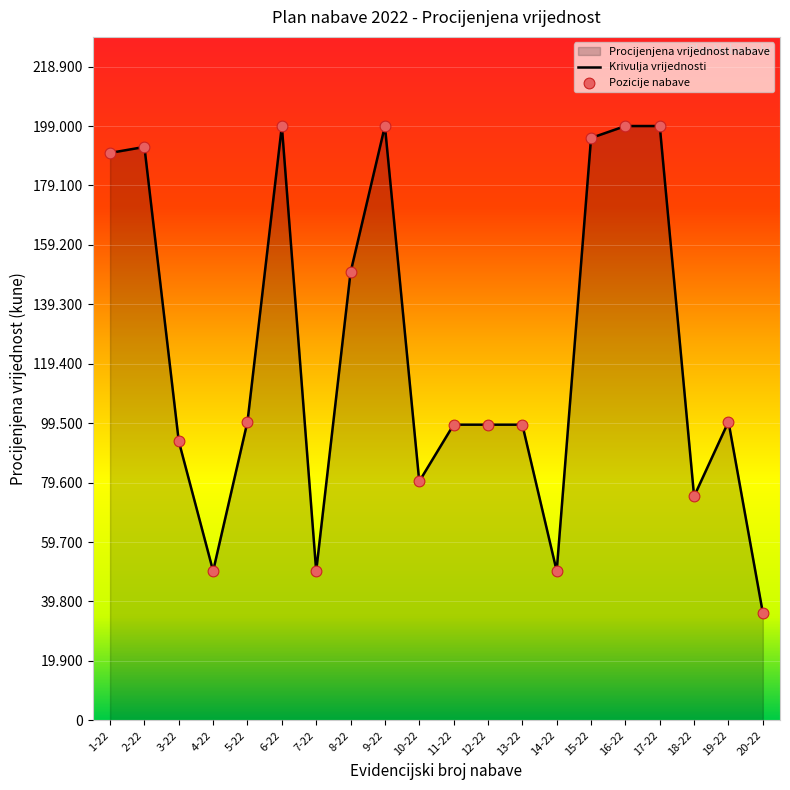

Which series contains the lowest Y value?

Krivulja vrijednosti